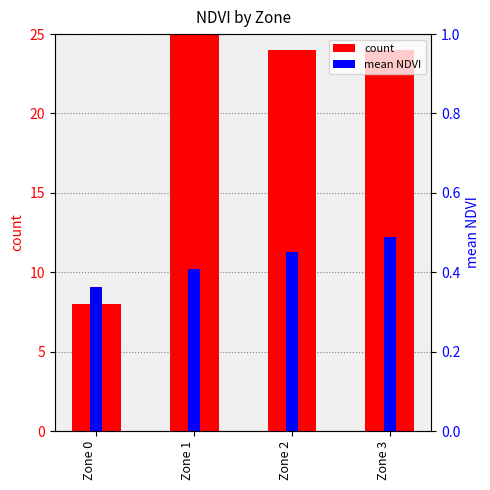

Read the count value at Zone 3.

24.0